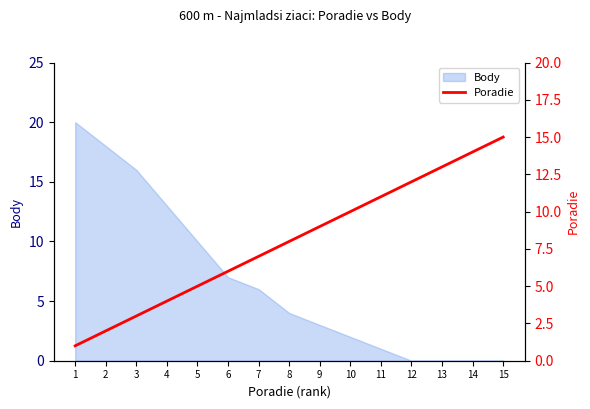

How many data points does each series have?

15